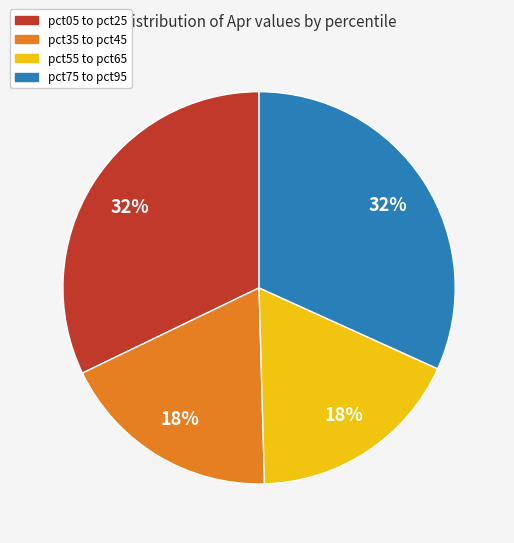

Is the sum of pct75 to pct95 and pct05 to pct25 greater than half?

Yes